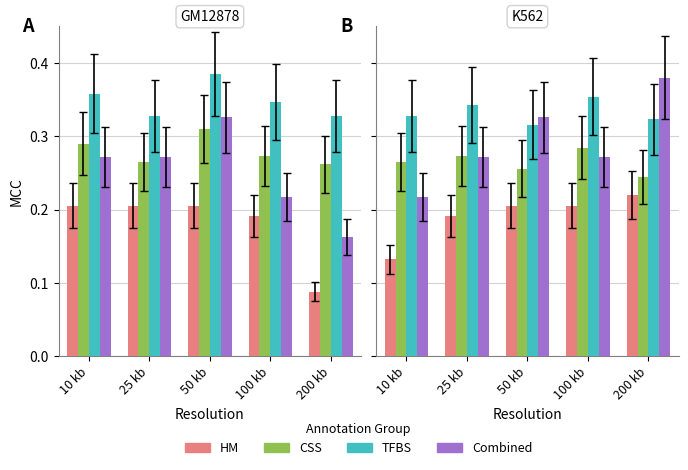

Reading left to right, transcribe all the data shown in this chart.

HM: 0.1	0.2	0.2	0.2	0.2
CSS: 0.3	0.3	0.3	0.3	0.2
TFBS: 0.3	0.3	0.3	0.4	0.3
Combined: 0.2	0.3	0.3	0.3	0.4